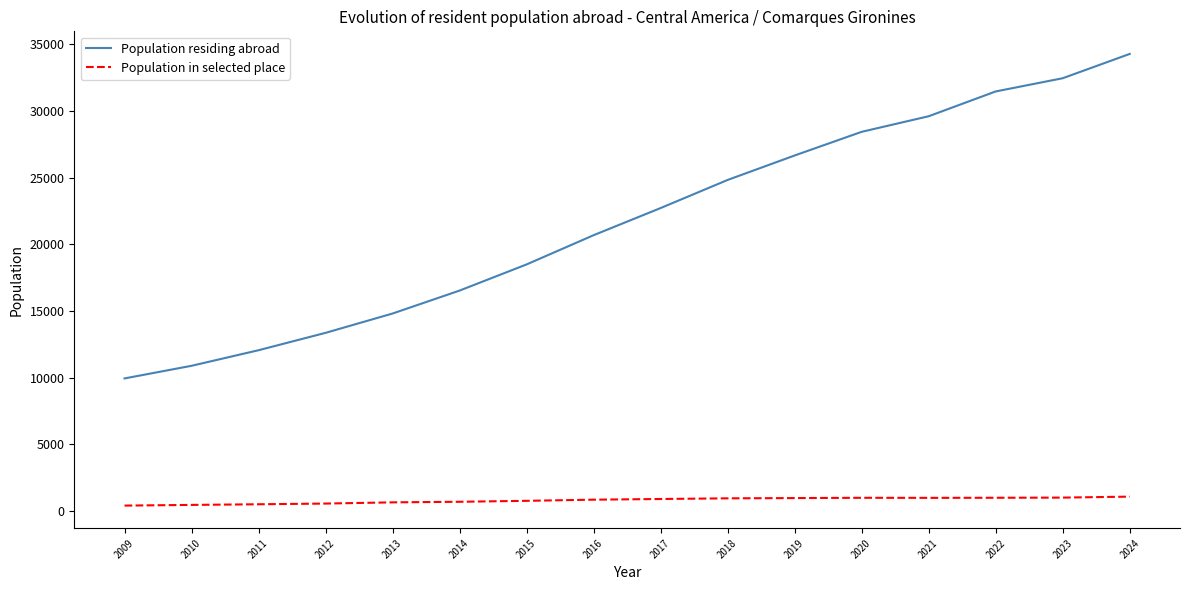

At which category is the sum across all series the highest?

2024